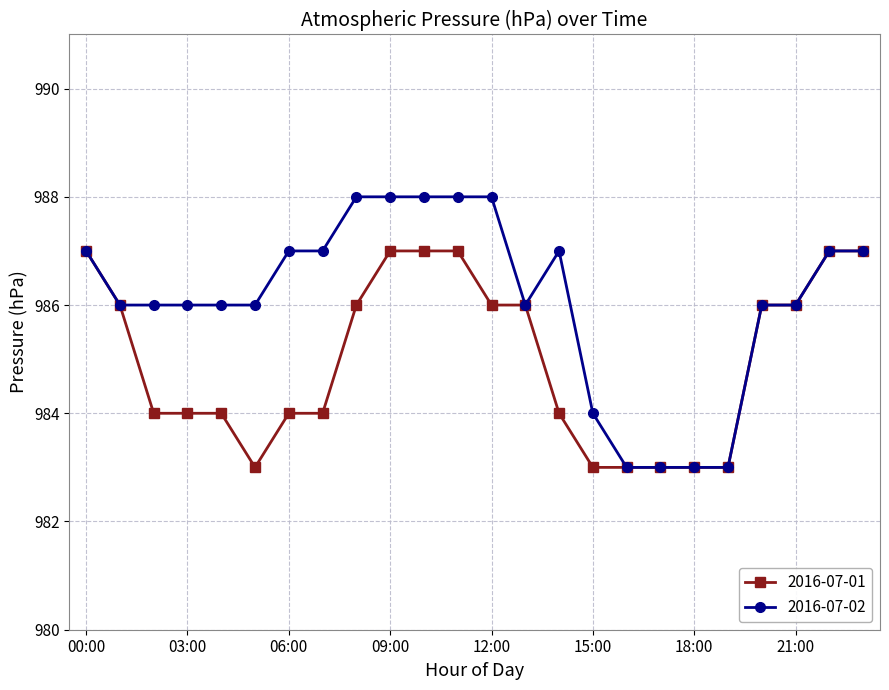

Which series has the largest range (max minus min)?

2016-07-02